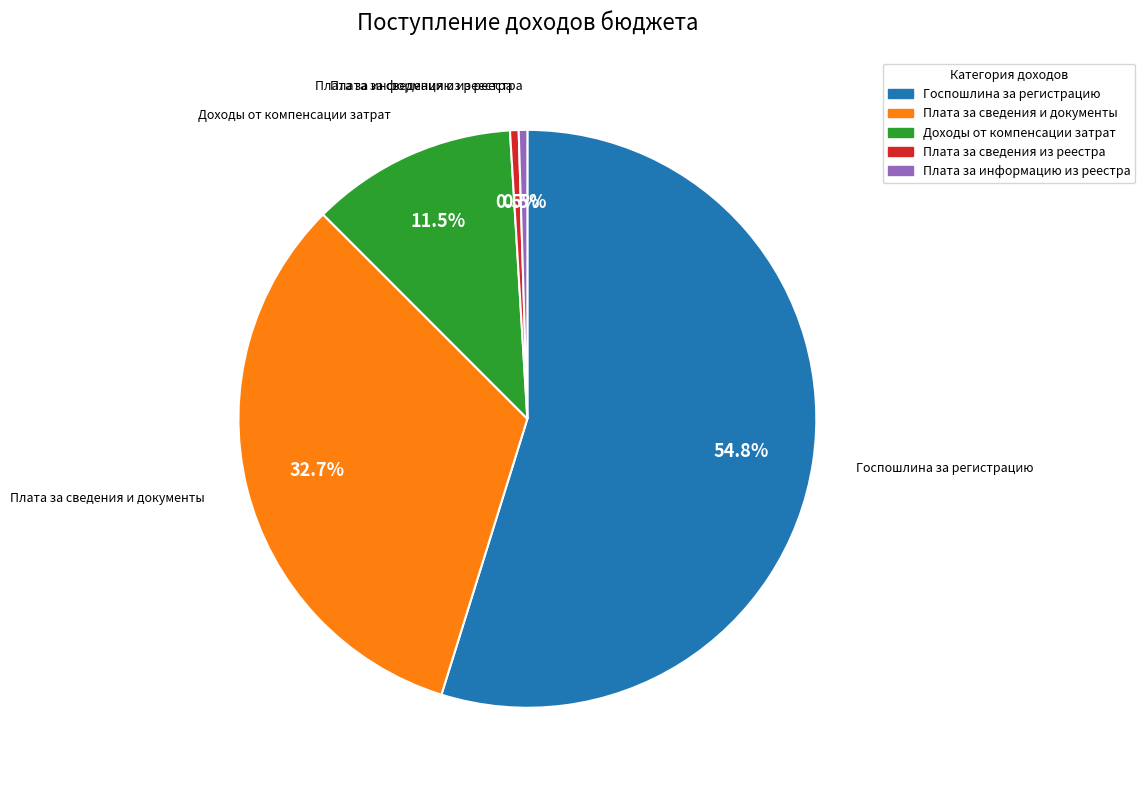

Is there a majority slice in this chart?

Yes